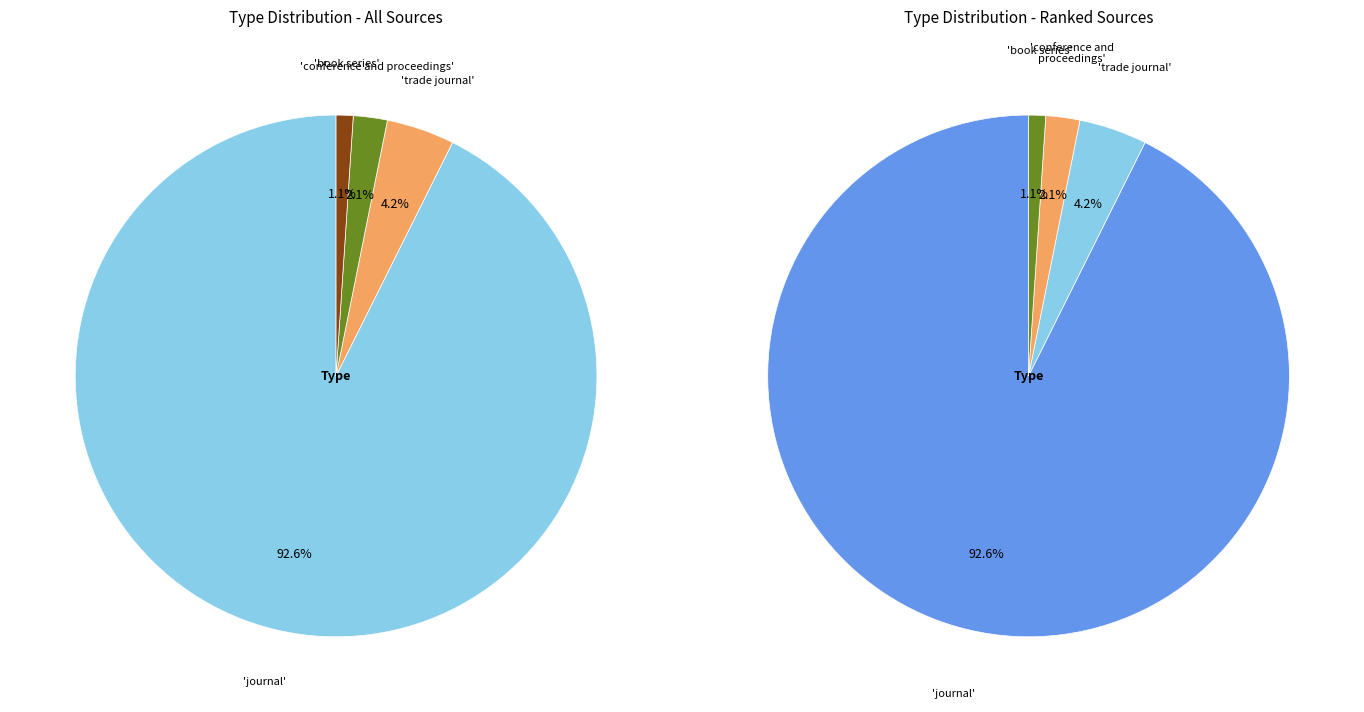

Does trade journal represent more than half of the total?

No